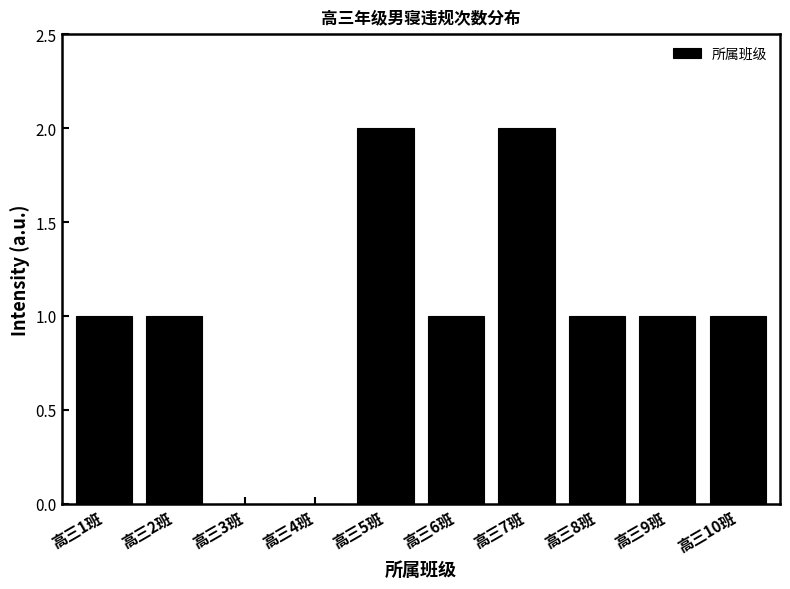

Reading right to left, extract all data points from this chart.

高三10班=1	高三9班=1	高三8班=1	高三7班=2	高三6班=1	高三5班=2	高三4班=0	高三3班=0	高三2班=1	高三1班=1